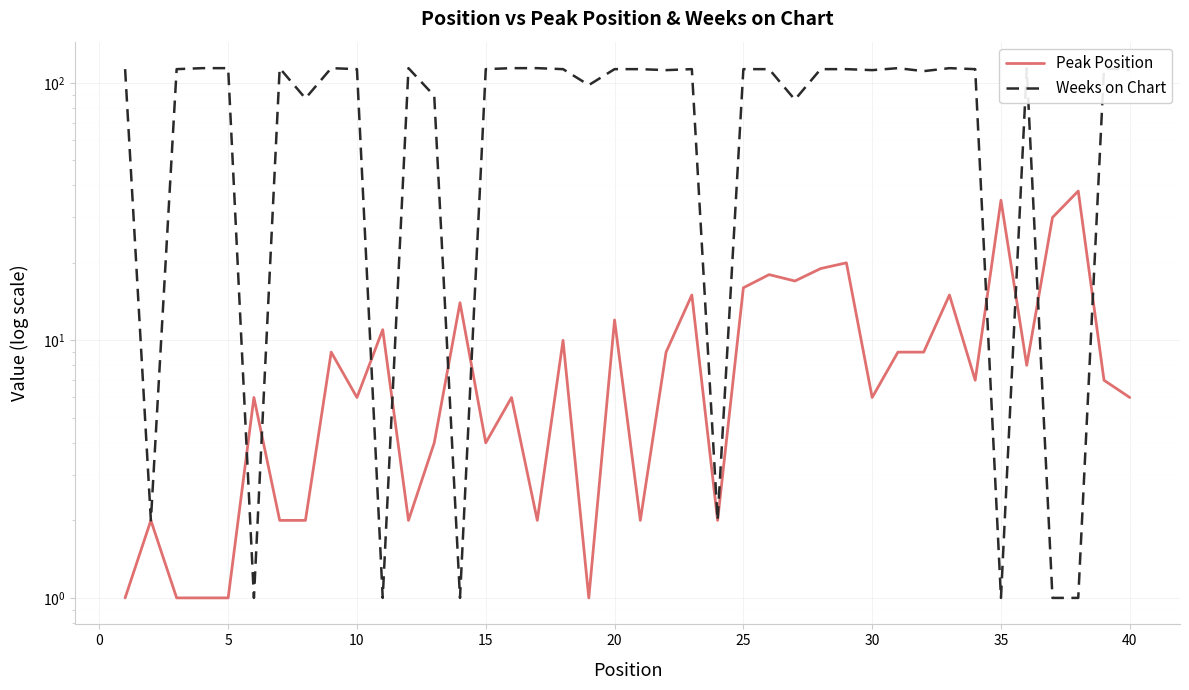

Which series has the widest spread of values?

Weeks on Chart